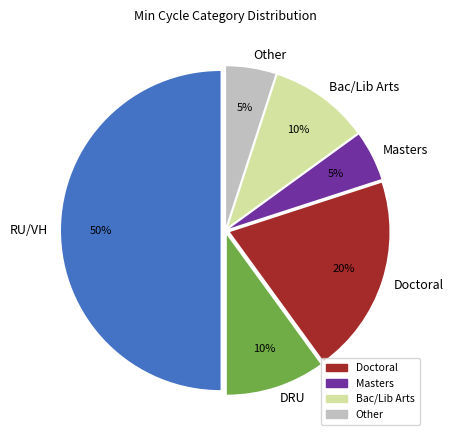

True or false: Doctoral accounts for 12% of the total.

False